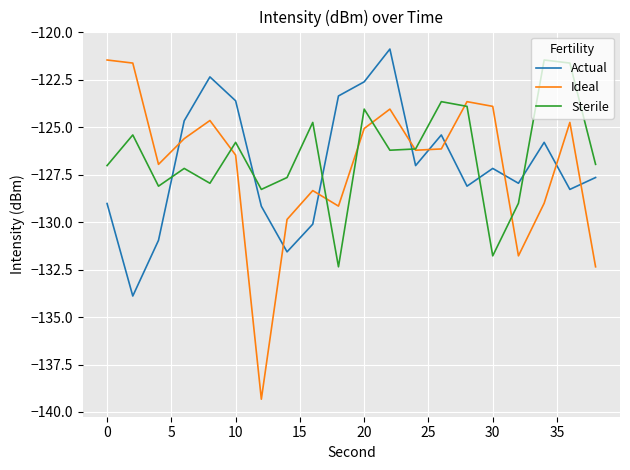

Which series has the widest spread of values?

Ideal